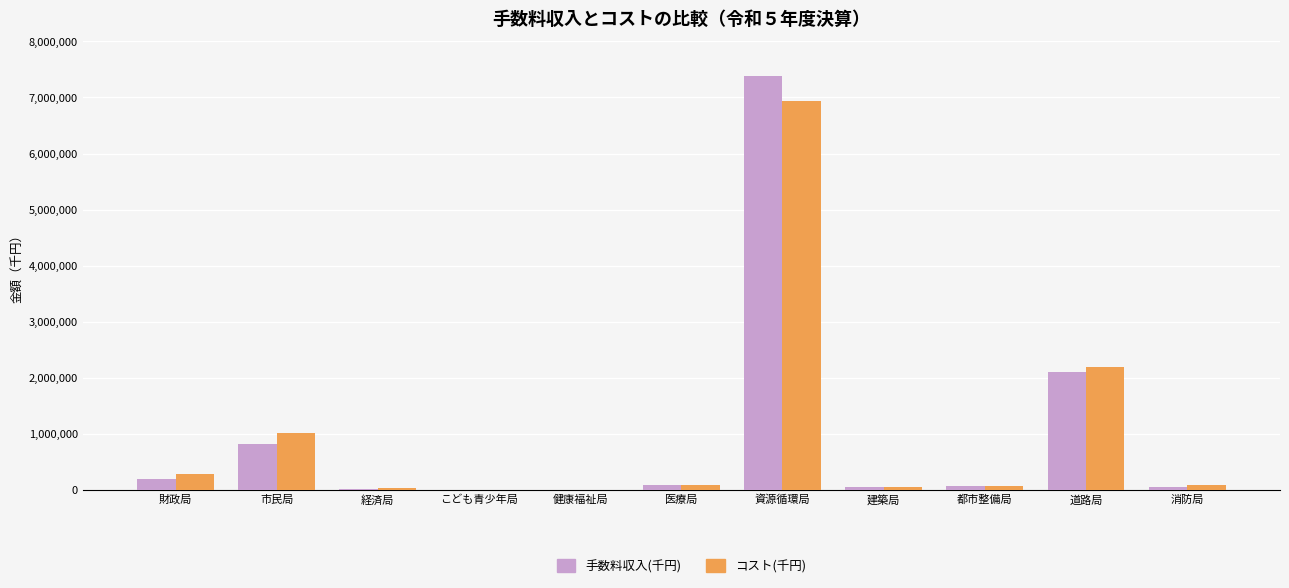

What is the sum of all コスト(千円) values?

10775999